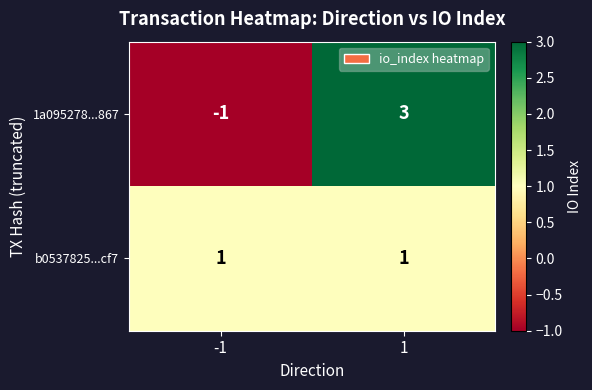

True or false: 1a095278...867 has a value of 2 at 1.

False